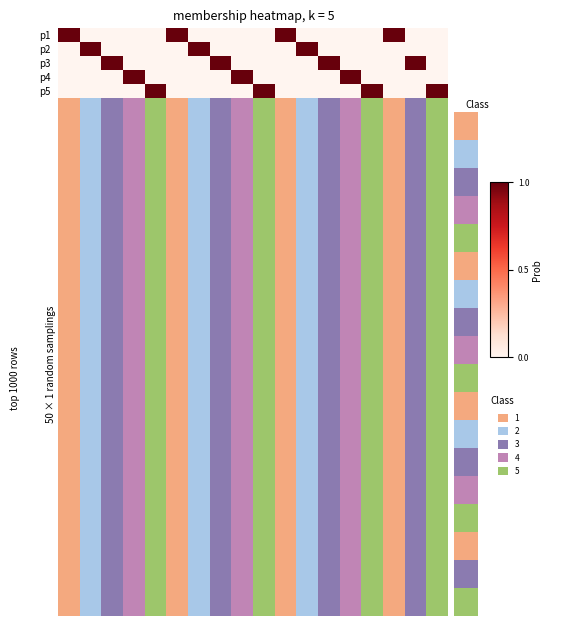

Reading left to right, extract all data points from this chart.

p1: 1	0	0	0	0	1	0	0	0	0	1	0	0	0	0	1	0	0
p2: 0	1	0	0	0	0	1	0	0	0	0	1	0	0	0	0	0	0
p3: 0	0	1	0	0	0	0	1	0	0	0	0	1	0	0	0	1	0
p4: 0	0	0	1	0	0	0	0	1	0	0	0	0	1	0	0	0	0
p5: 0	0	0	0	1	0	0	0	0	1	0	0	0	0	1	0	0	1